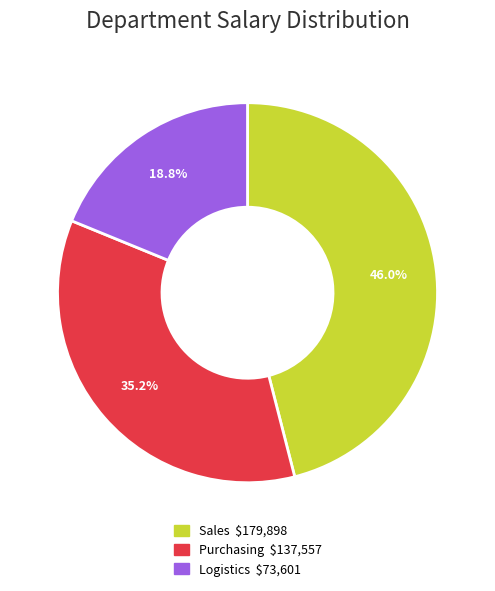

Does any single category account for the majority?

No